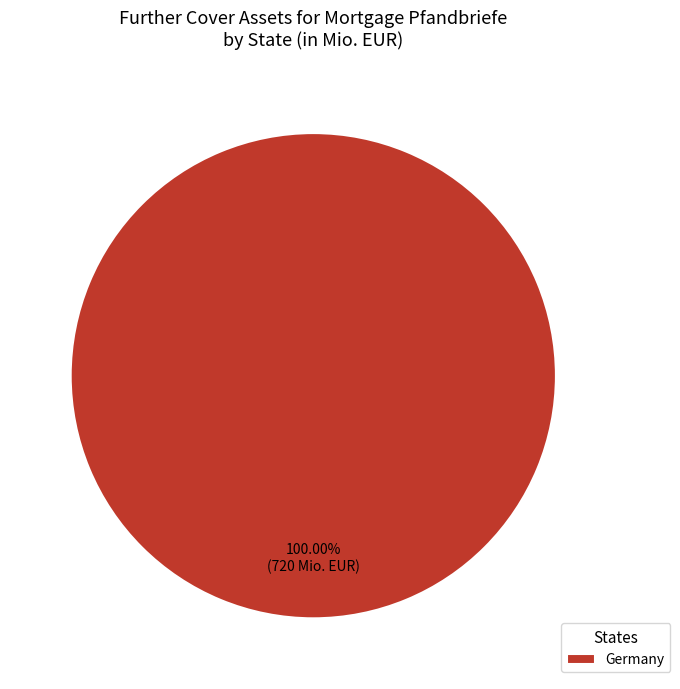

Is there a majority slice in this chart?

Yes